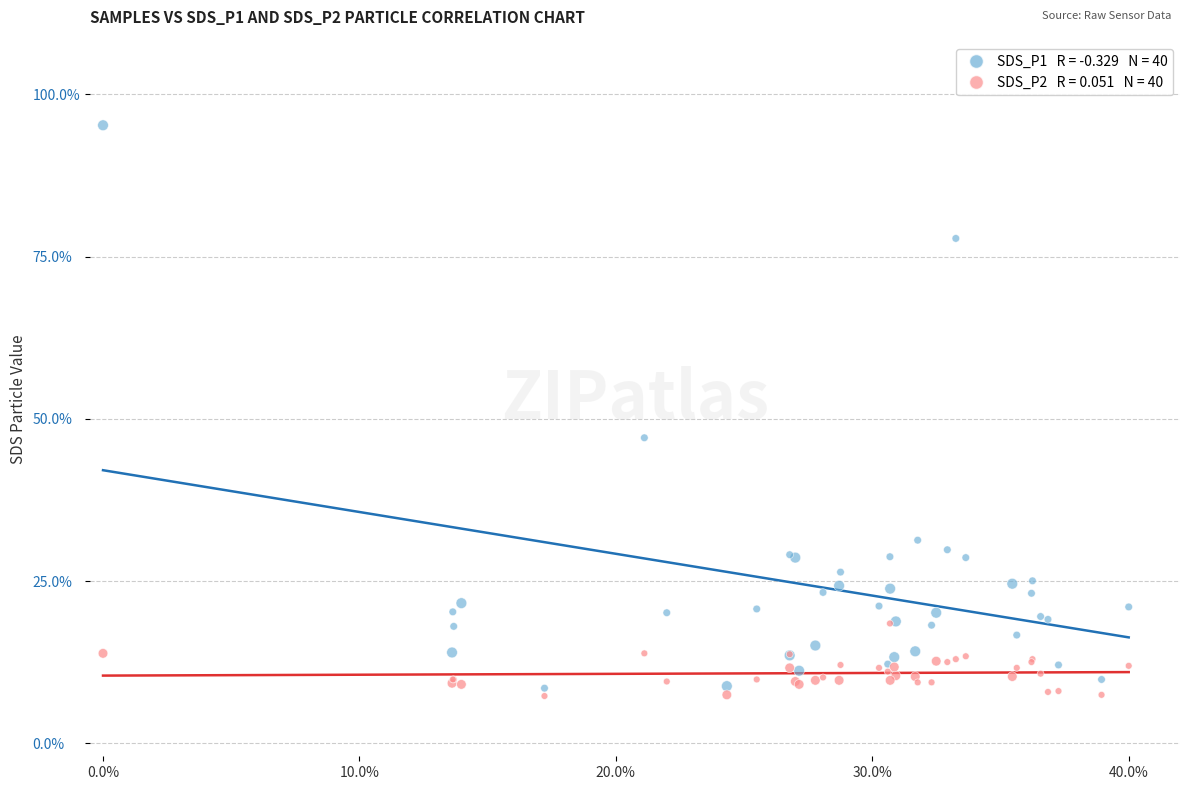

Across all series, what Y value is closest to 51?

47.1